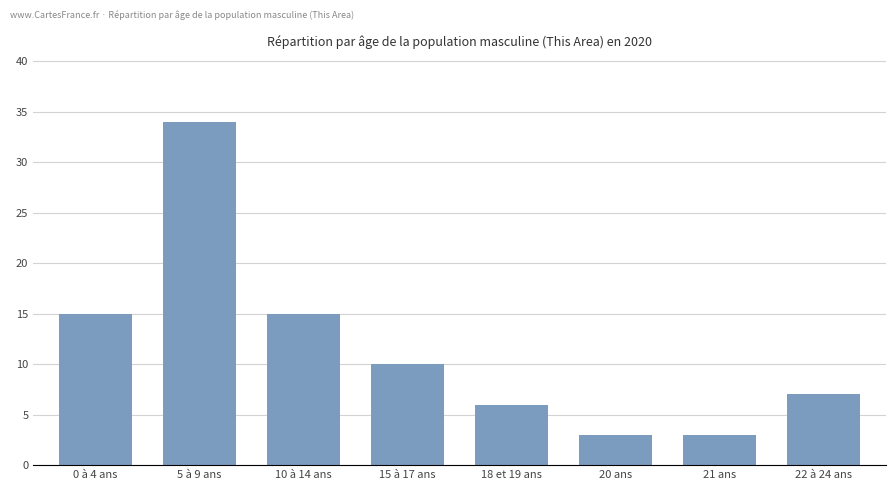

What is the minimum value shown in the chart?

3